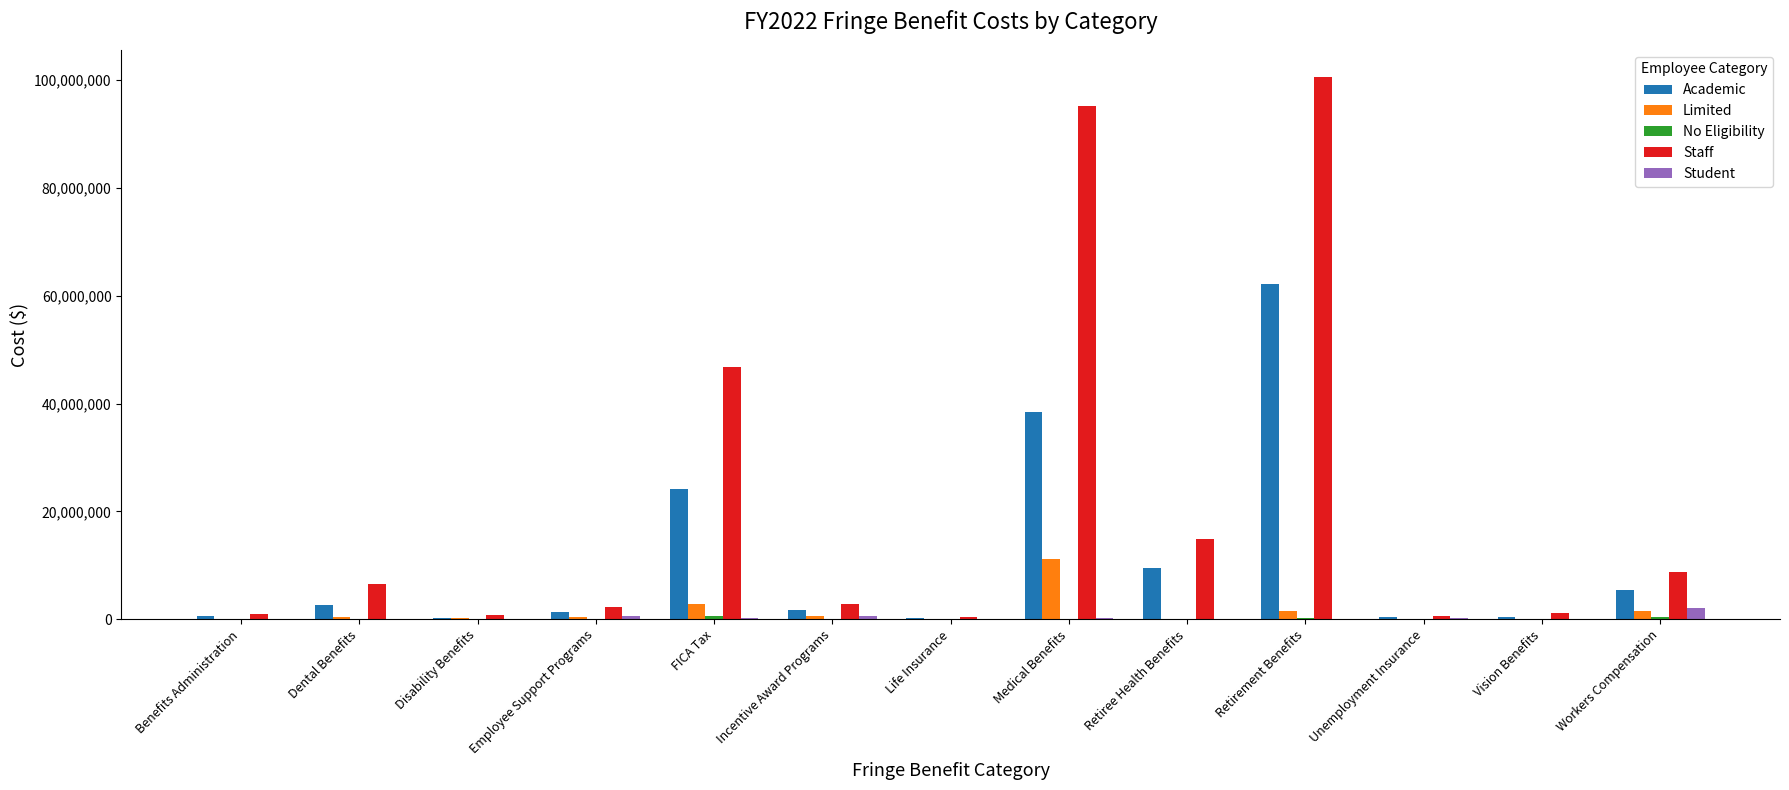

Is it true that Academic equals 2577599.0 at Dental Benefits?

True